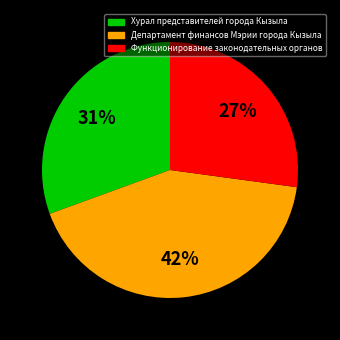

The Департамент финансов Мэрии города Кызыла slice represents 42% of the pie. True or false?

True